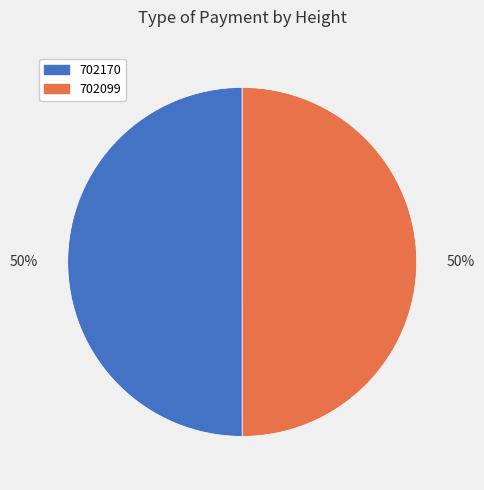

Is the sum of 702170 and 702099 greater than half?

Yes